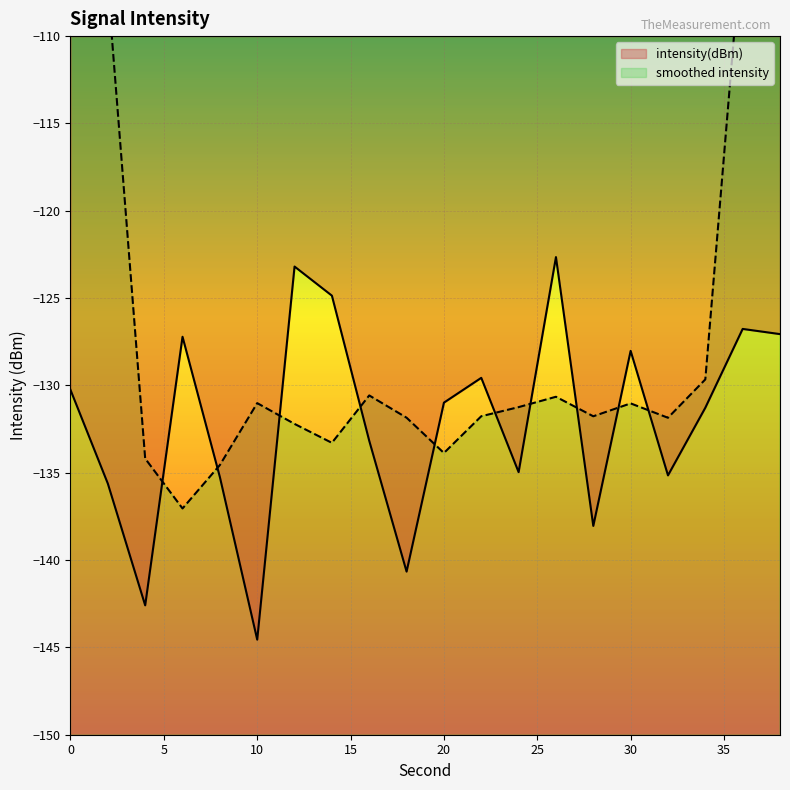

How many data points does each series have?

20